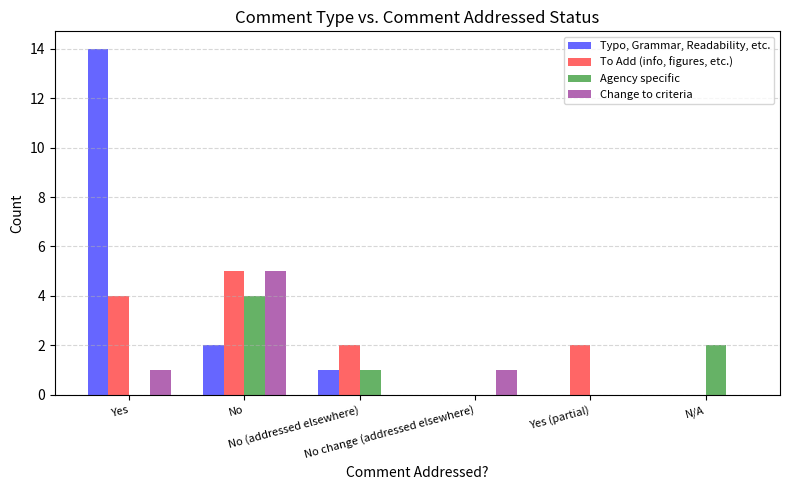

What is the sum of all Typo, Grammar, Readability, etc. values?

17